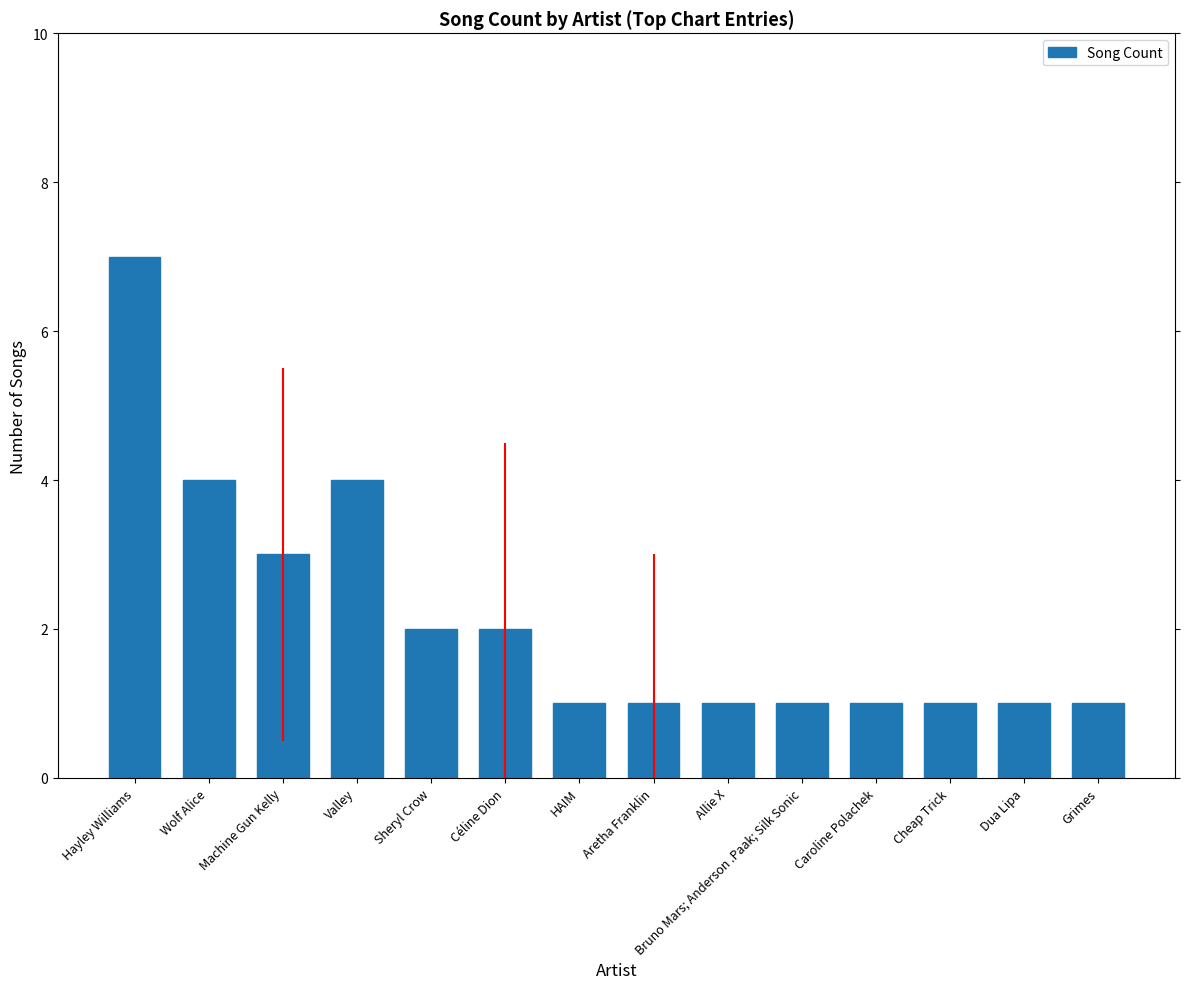

What is the difference between the values at Bruno Mars; Anderson .Paak; Silk Sonic and Sheryl Crow?

1